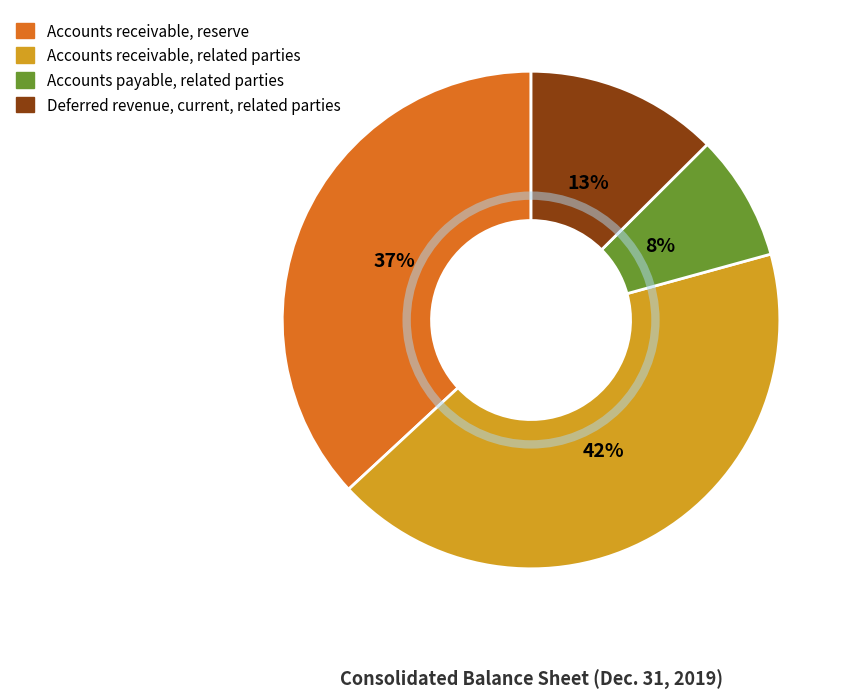

Between Accounts payable, related parties and Accounts receivable, related parties, which is larger?

Accounts receivable, related parties